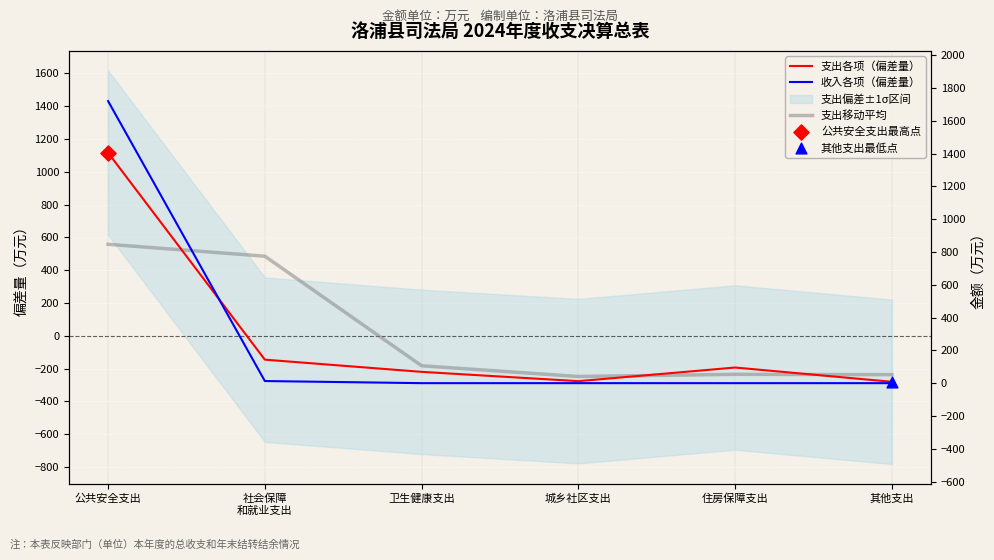

Which series contains the lowest Y value?

收入各项（偏差量）